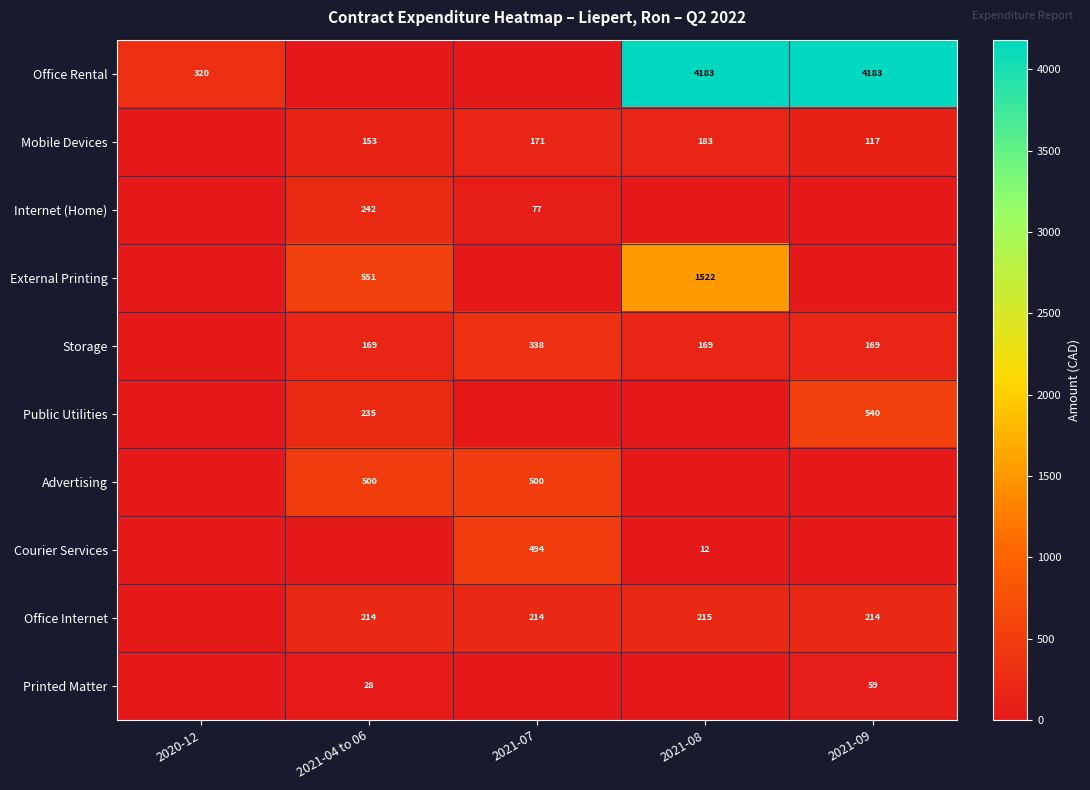

What is the total value across all series at 2020-12?

319.5